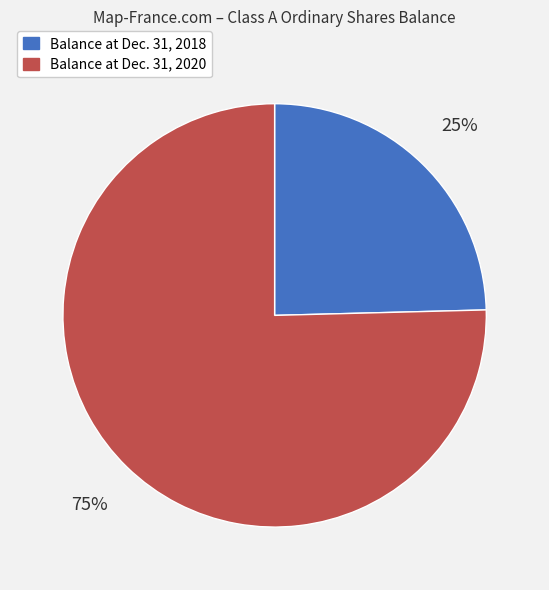

Is the sum of Balance at Dec. 31, 2020 and Balance at Dec. 31, 2018 greater than half?

Yes